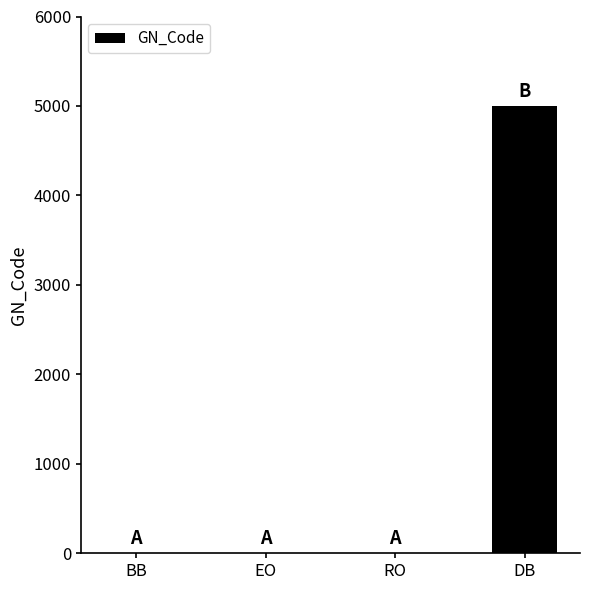

Are the bars horizontal?

No